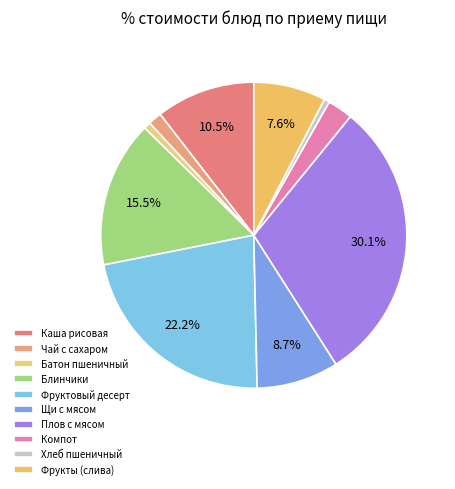

Is the sum of Блинчики and Щи с мясом greater than half?

No